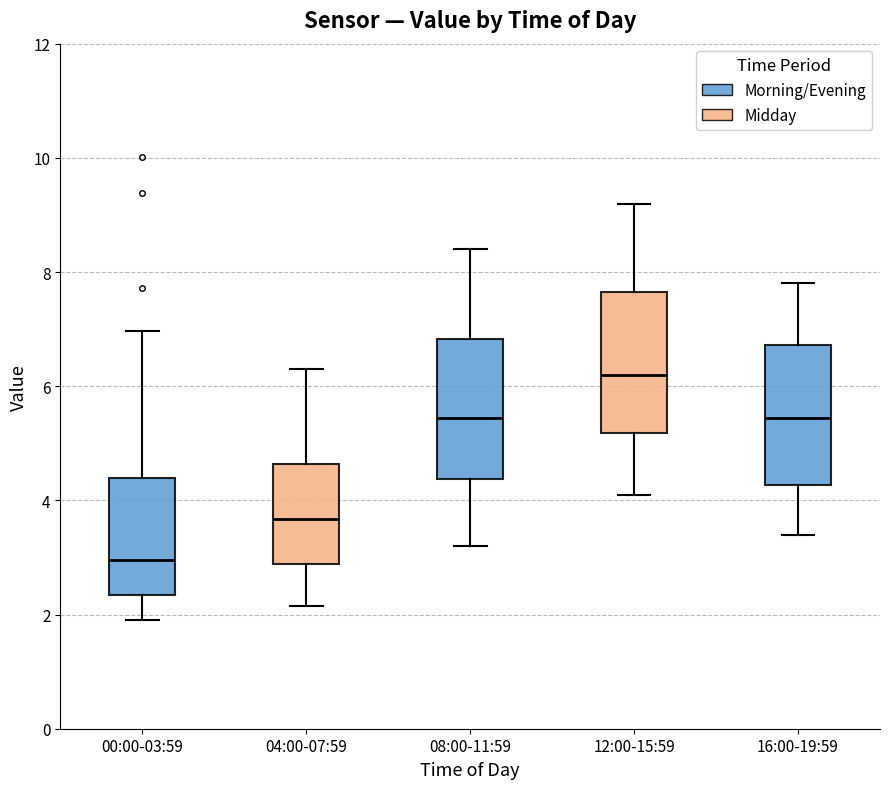

Which box has the lowest median line?

00:00-03:59